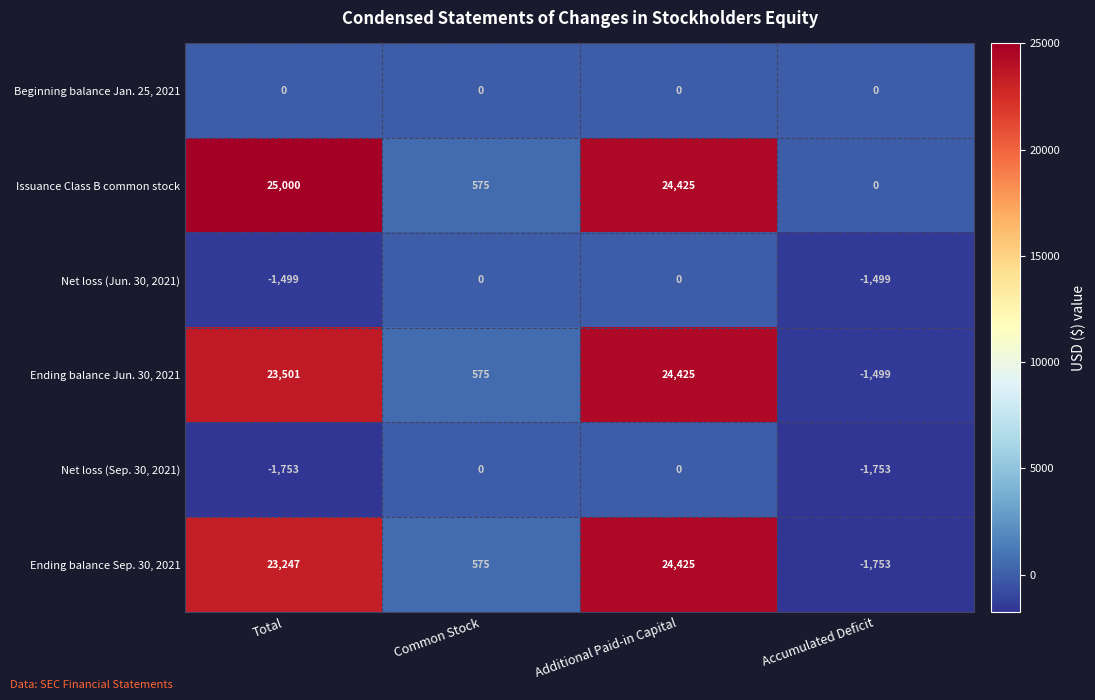

Which series has the largest range (max minus min)?

Ending balance Sep. 30, 2021